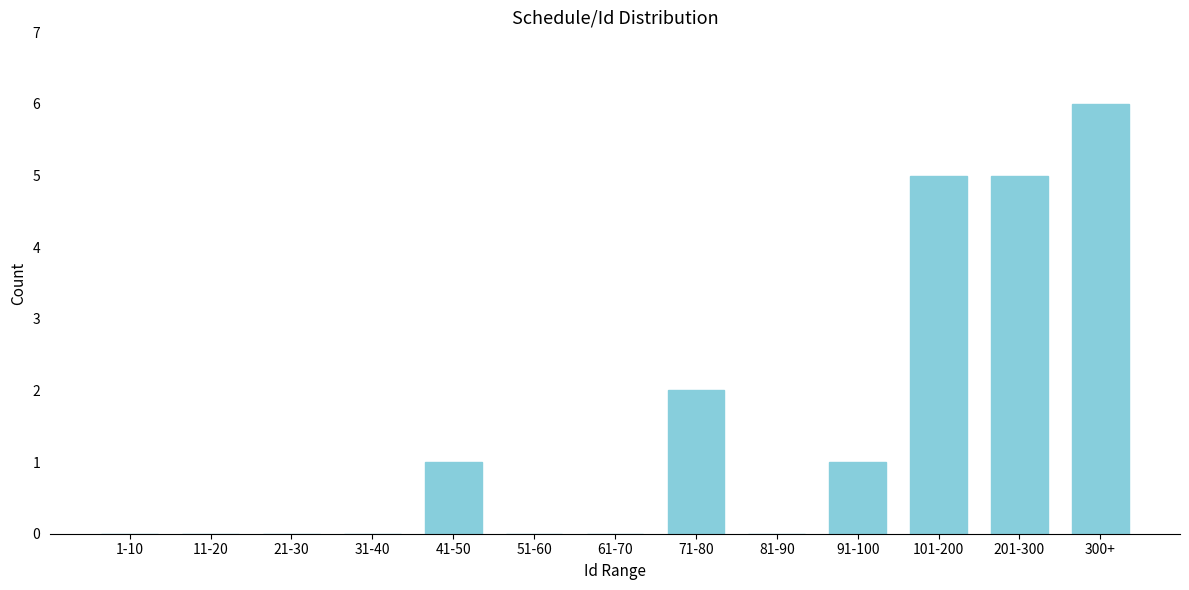

Reading left to right, what are all the values shown in this chart?

1-10=0	11-20=0	21-30=0	31-40=0	41-50=1	51-60=0	61-70=0	71-80=2	81-90=0	91-100=1	101-200=5	201-300=5	300+=6